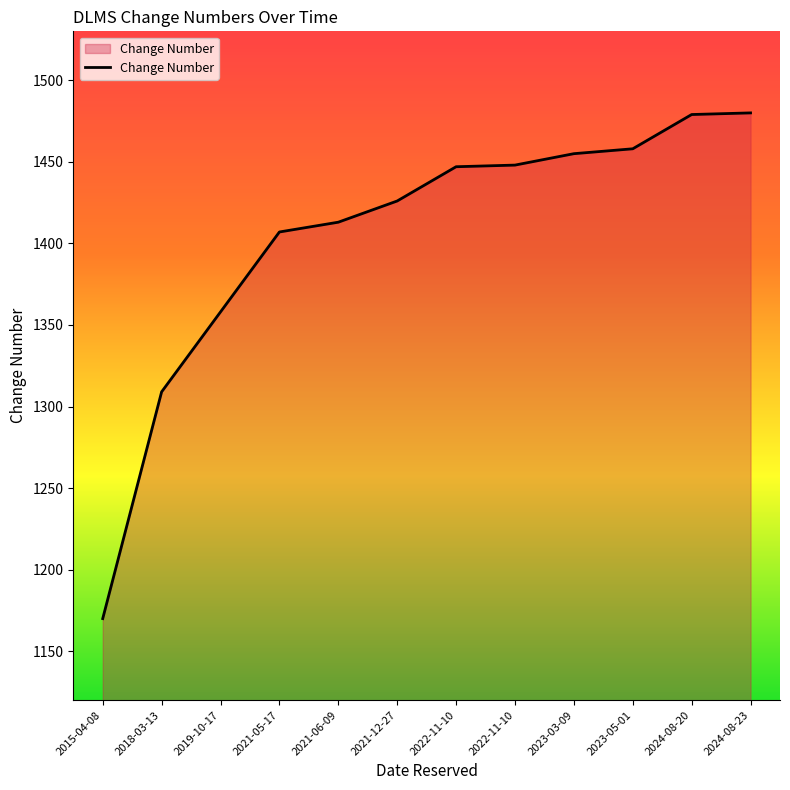

List the labels in order of value, largest first.

2024-08-23, 2024-08-20, 2023-05-01, 2023-03-09, 2022-11-10, 2022-11-10, 2021-12-27, 2021-06-09, 2021-05-17, 2019-10-17, 2018-03-13, 2015-04-08